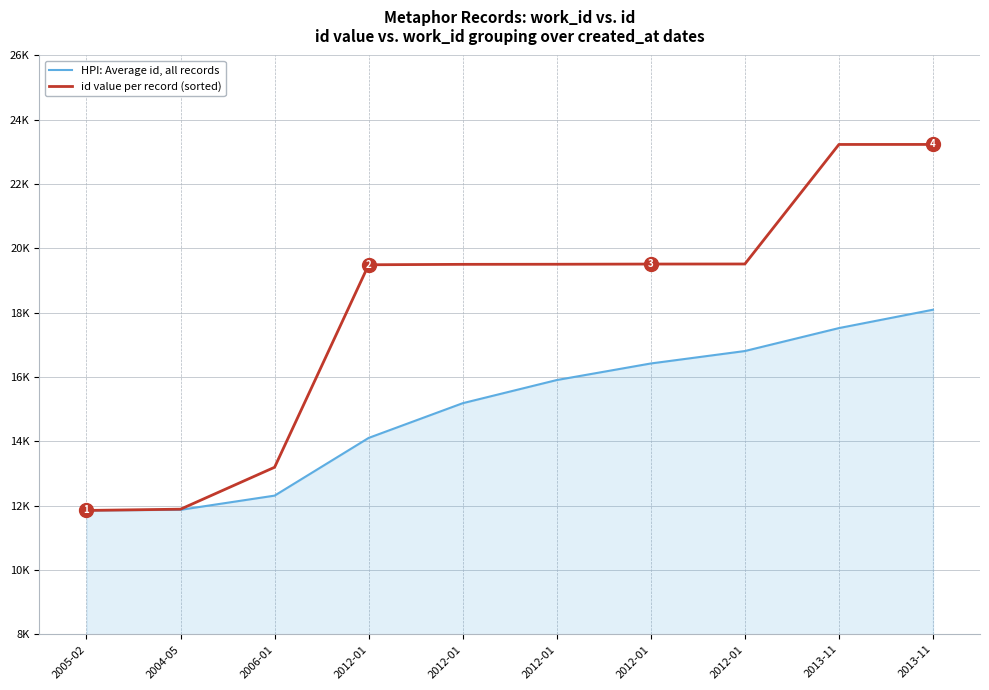

True or false: HPI: Average id, all records has a value of 11871.5 at 2004-05.

True